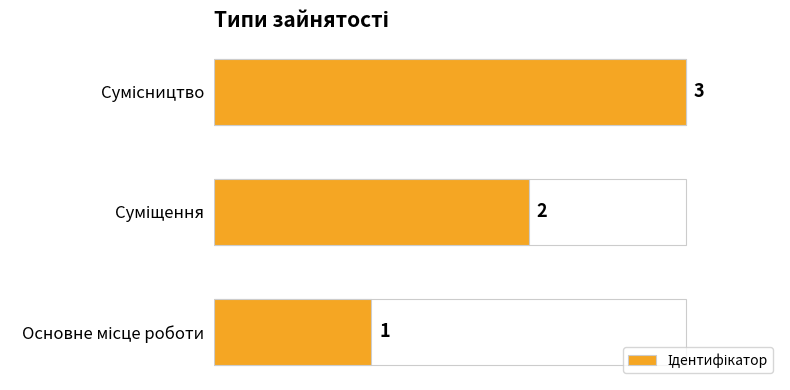

What is the sum of all values?

6